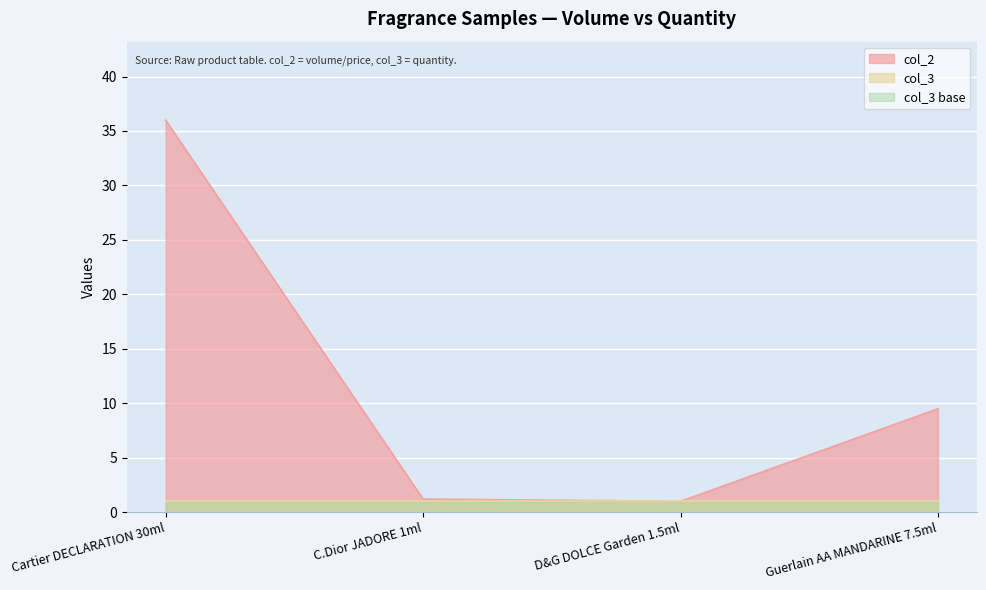

List the labels in order of value, smallest first.

D&G DOLCE Garden 1.5ml, C.Dior JADORE 1ml, Guerlain AA MANDARINE 7.5ml, Cartier DECLARATION 30ml